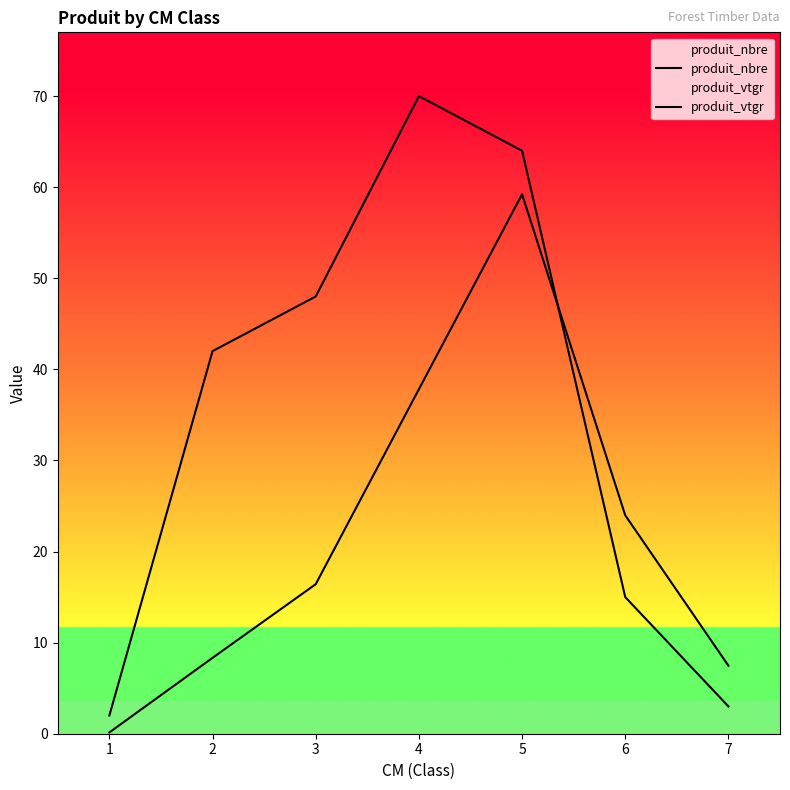

In produit_nbre, how many points are higher than both neighbors (excluding endpoints)?

1